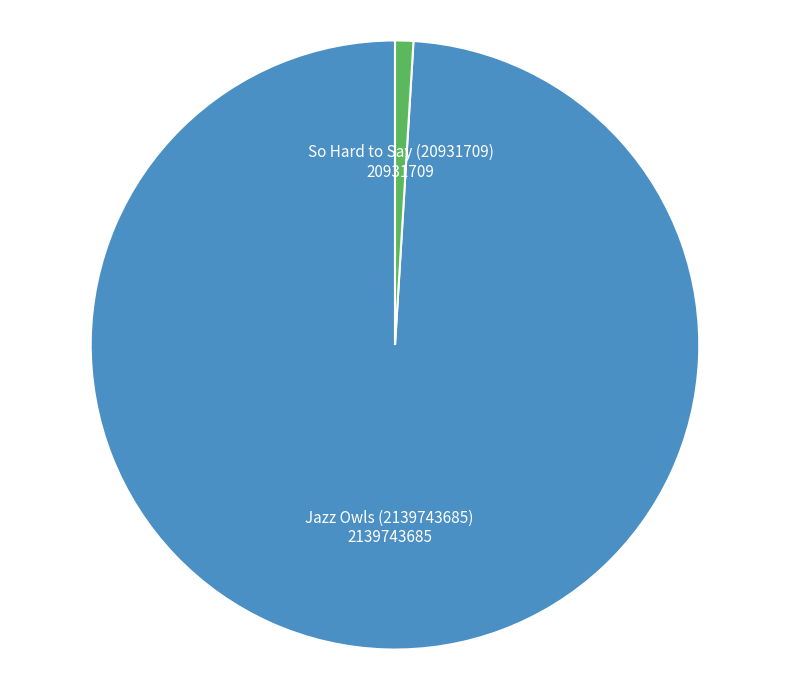

Combined, do So Hard to Say (20931709) and Jazz Owls (2139743685) account for over 50%?

Yes